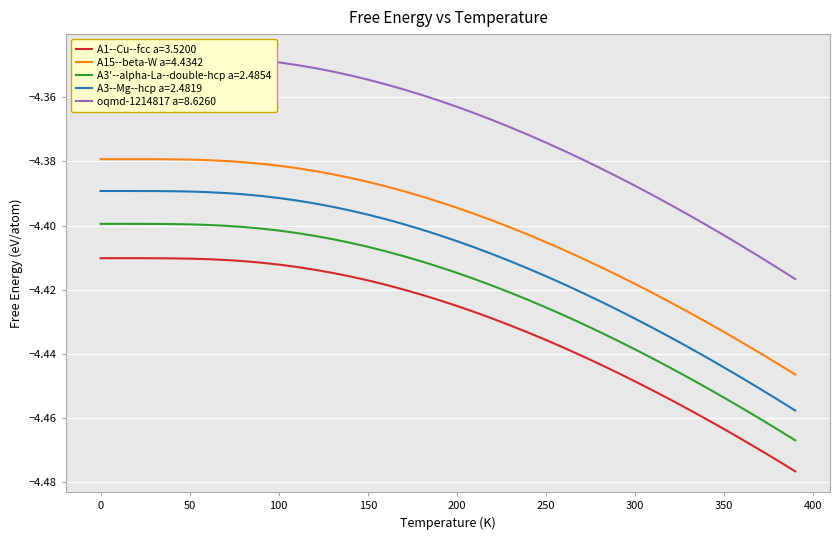

True or false: A1--Cu--fcc a=3.5200 and A15--beta-W a=4.4342 intersect in this chart.

False